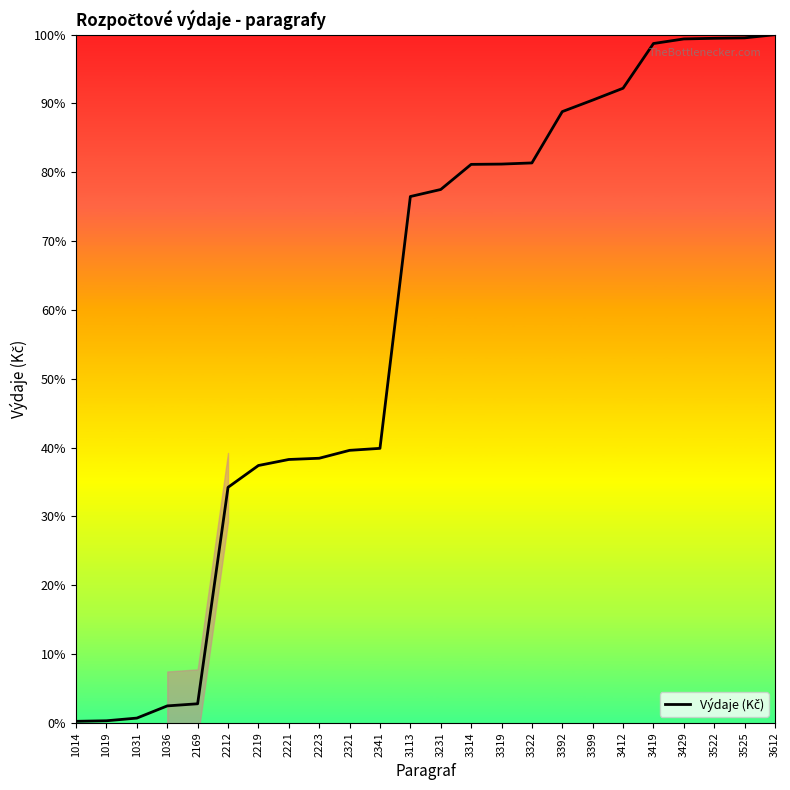

What is the difference between the values at 3429 and 3314?

18.2